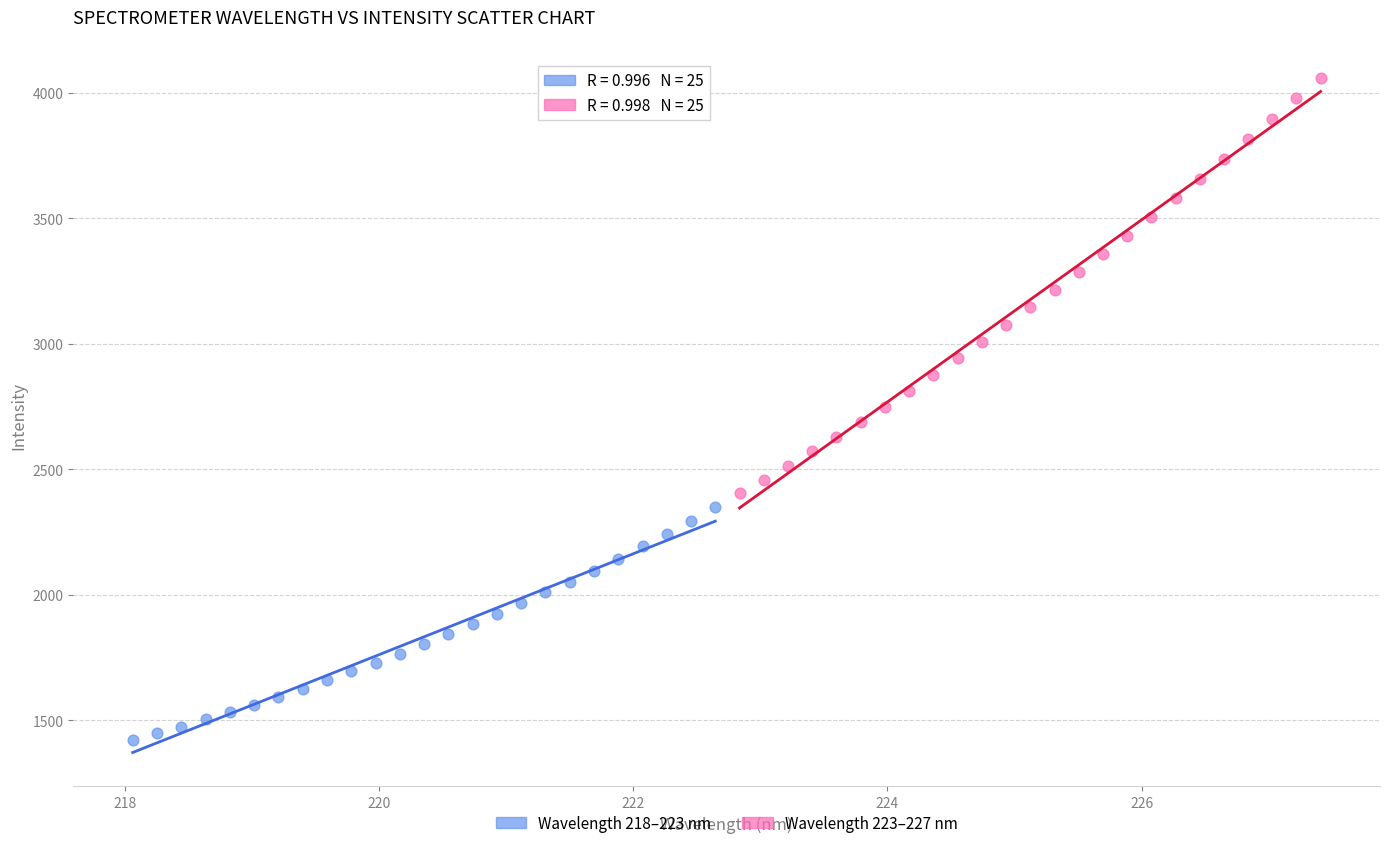

Which series reaches the maximum Y coordinate?

Wavelength 223–227 nm